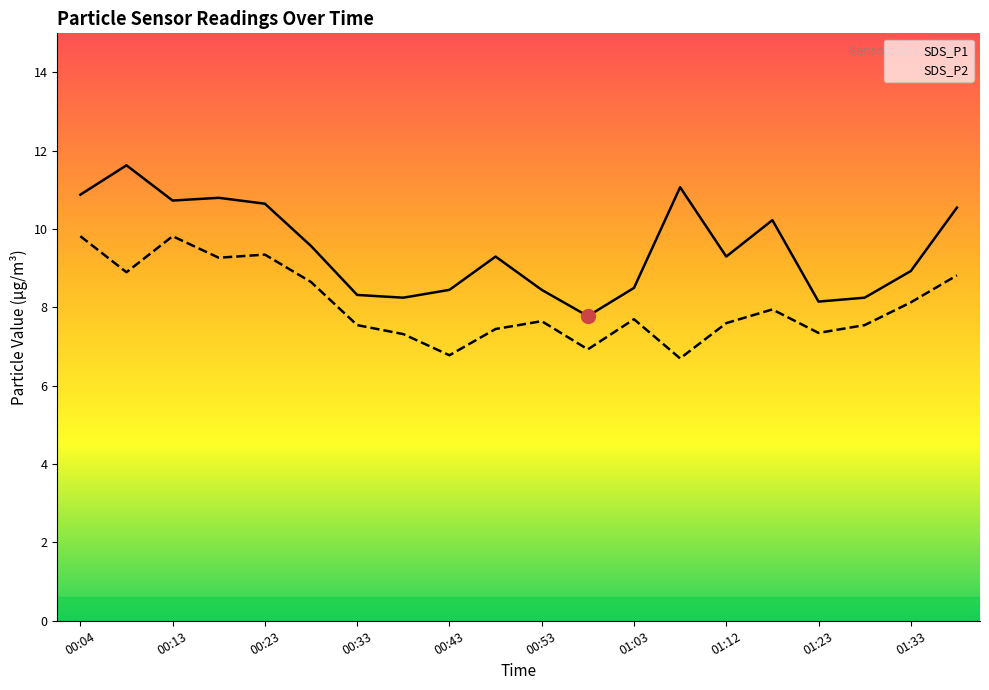

At which category is the sum across all series the highest?

00:04